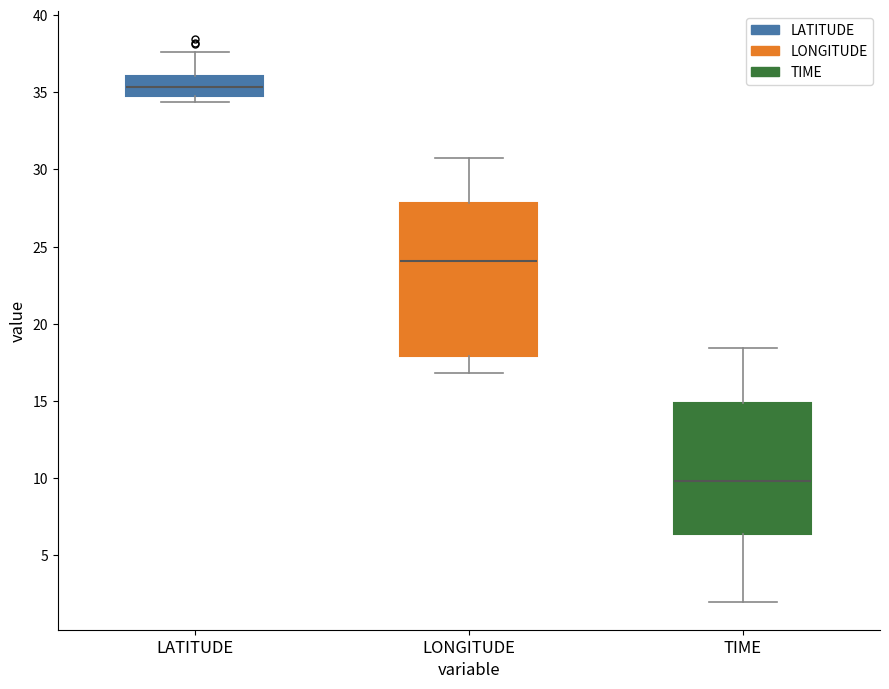

Where does the upper whisker of the box for LONGITUDE end on the y-axis? The values are not printed on the chart, so give them approximately, as read against the axis.

30.5